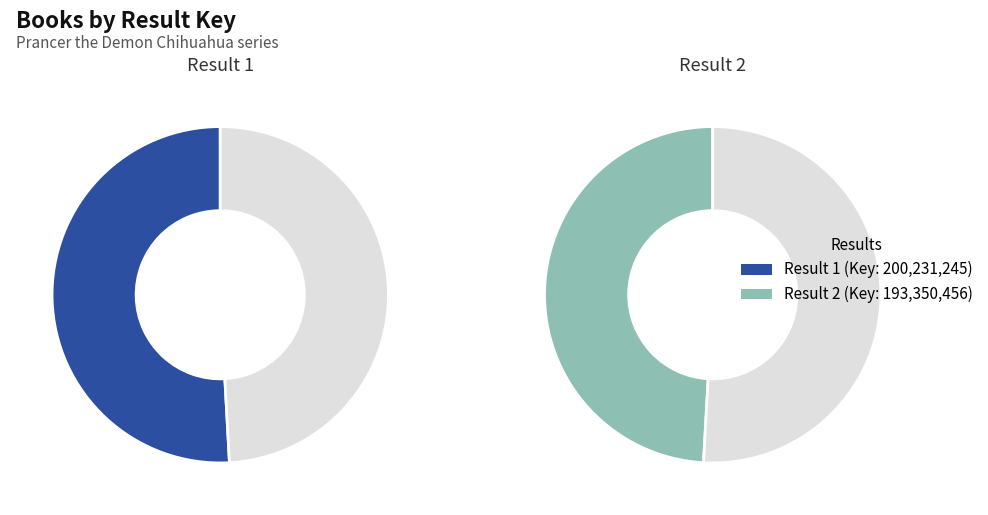

To the nearest percent, what is the difference between the 2 and 1 slice percentages?

2%